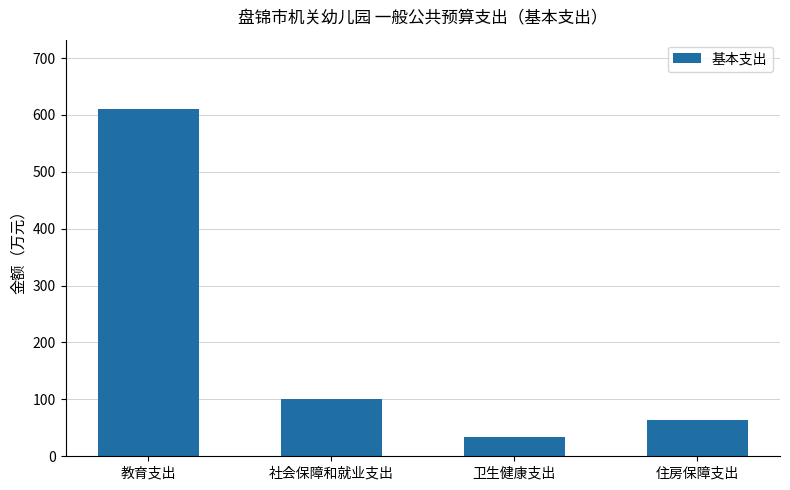

Is it true that the value at 教育支出 is 810.9?

False